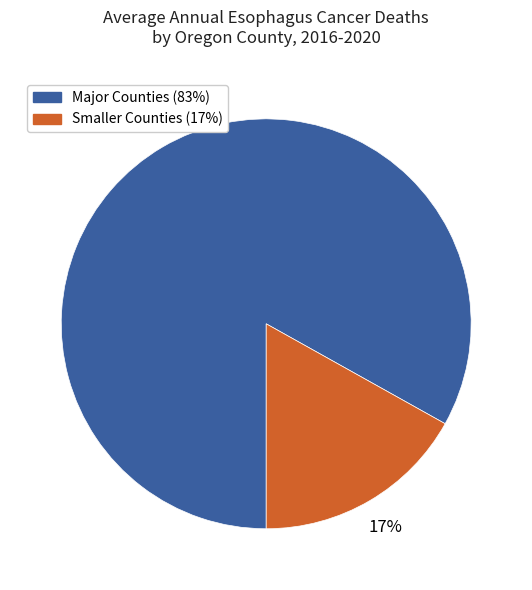

To the nearest percent, what is the difference between the largest and smallest slice percentages?

66%